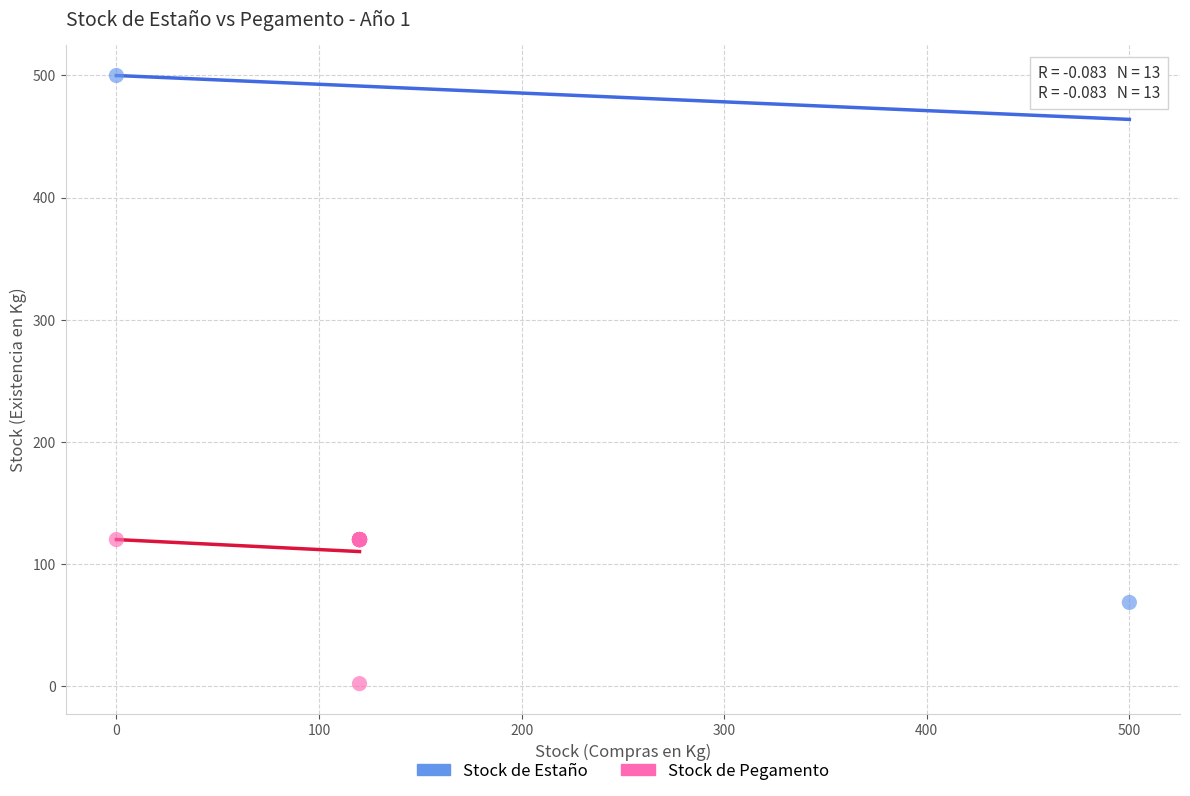

Which series contains the highest Y value?

Stock de Estaño